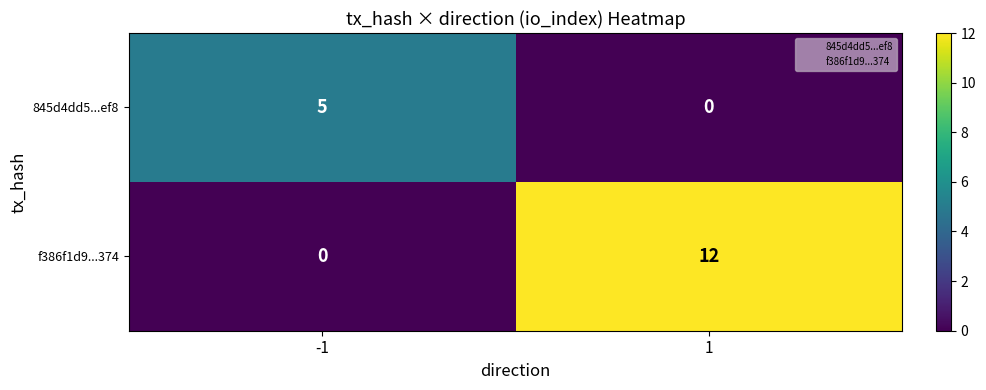

Count the number of data series in this chart.

2